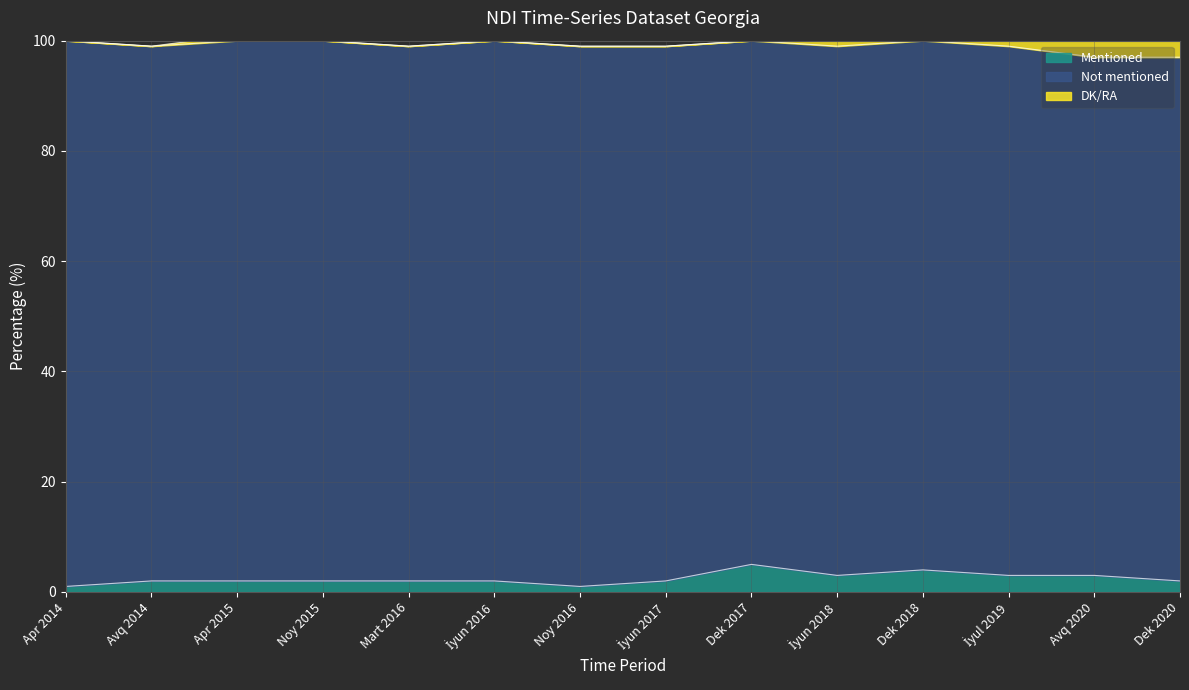

Is it true that Not mentioned equals 96 at İyul 2019?

True